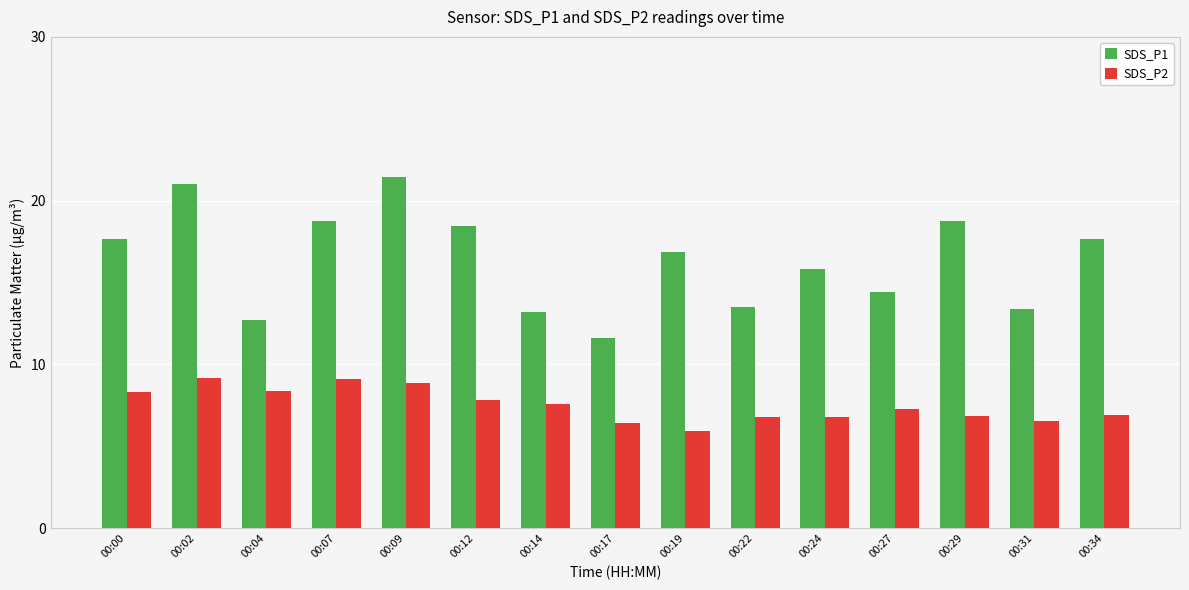

How many groups of bars are there?

15